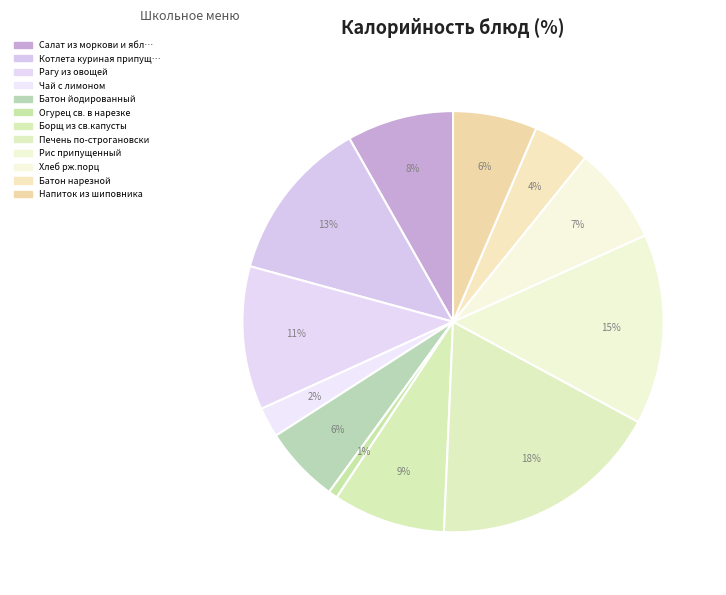

How many segments does this pie chart have?

12